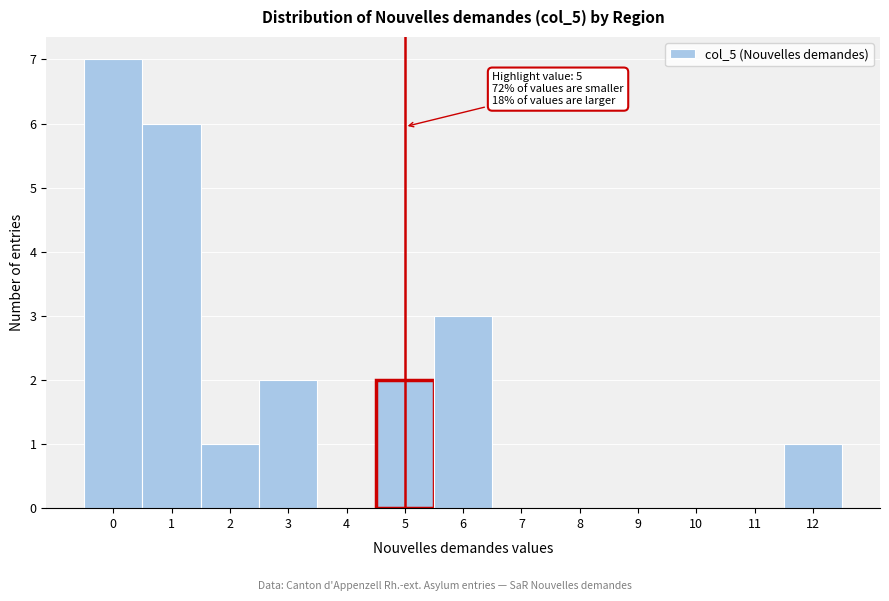

Which range on the x-axis has the tallest bar?

-0.5 to 0.5